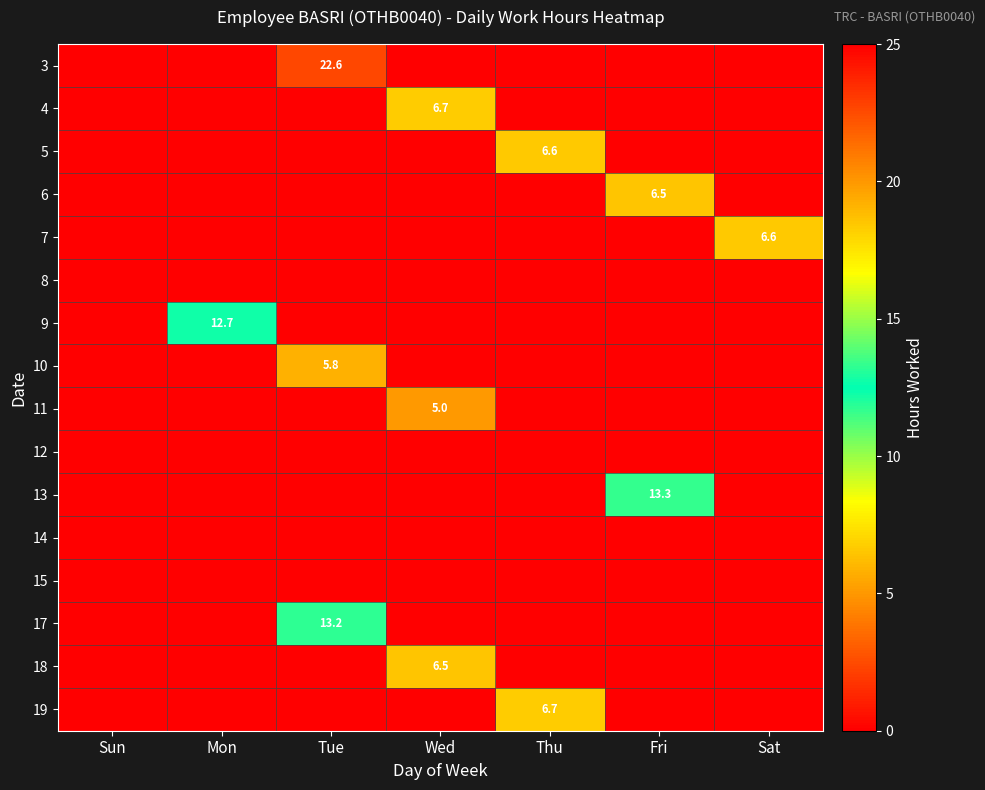

At which category is the sum across all series the highest?

Tue